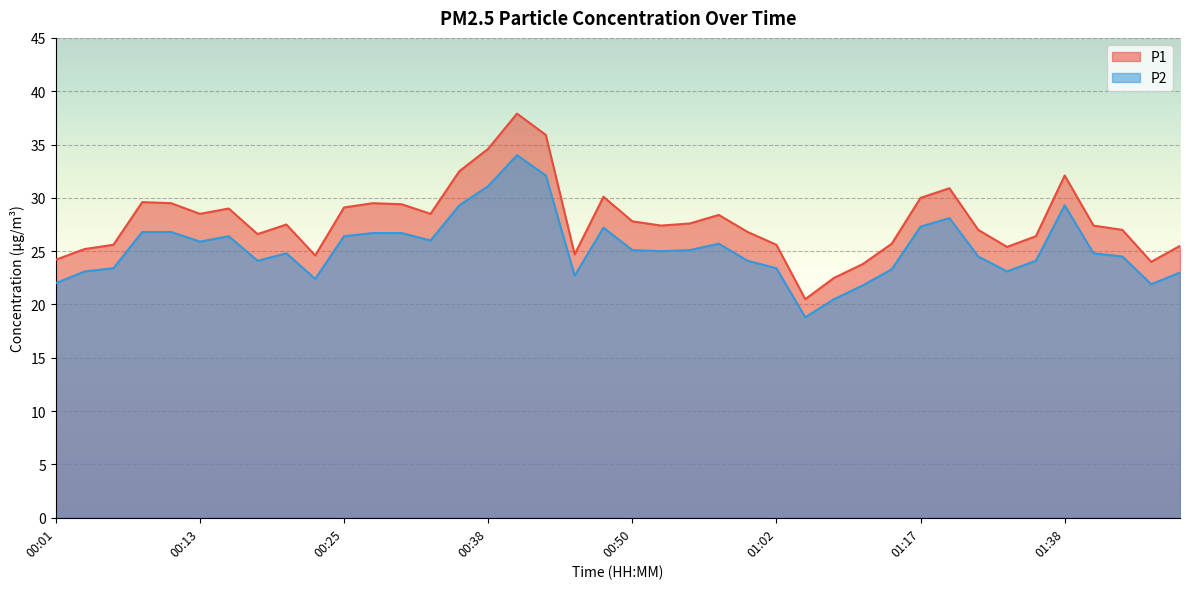

Reading left to right, list all the values displayed in this chart.

P1: 24.2	25.2	25.6	29.6	29.5	28.5	29.0	26.6	27.5	24.6	29.1	29.5	29.4	28.5	32.5	34.6	37.9	35.9	24.7	30.1	27.8	27.4	27.6	28.4	26.8	25.6	20.5	22.5	23.8	25.7	30.0	30.9	27.0	25.4	26.4	32.1	27.4	27.0	24.0	25.5
P2: 22.0	23.1	23.4	26.8	26.8	25.9	26.4	24.1	24.8	22.4	26.4	26.7	26.7	26.0	29.3	31.1	34.0	32.1	22.7	27.2	25.1	25.0	25.1	25.7	24.1	23.4	18.8	20.5	21.8	23.3	27.3	28.1	24.5	23.1	24.1	29.3	24.8	24.5	21.9	23.0